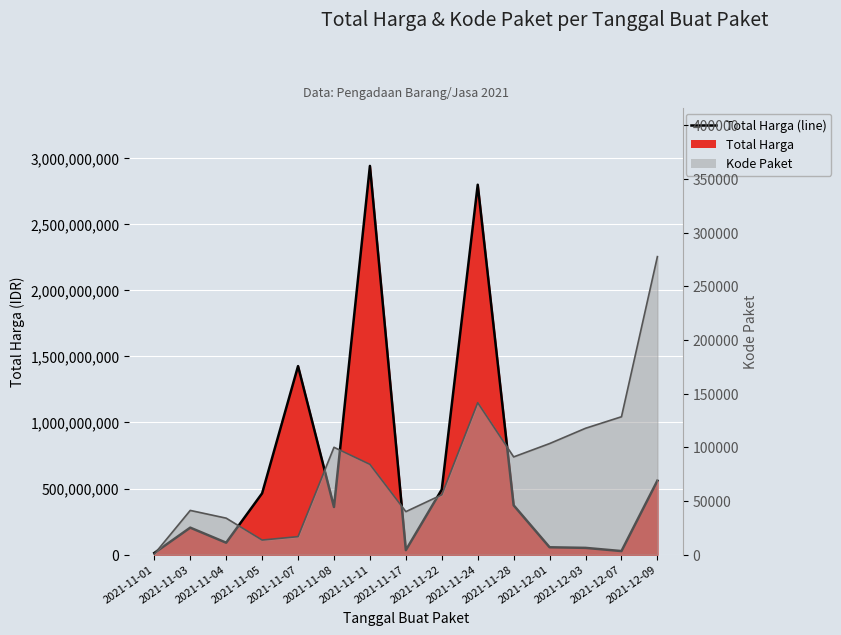

Which series has the widest spread of values?

Total Harga (line)